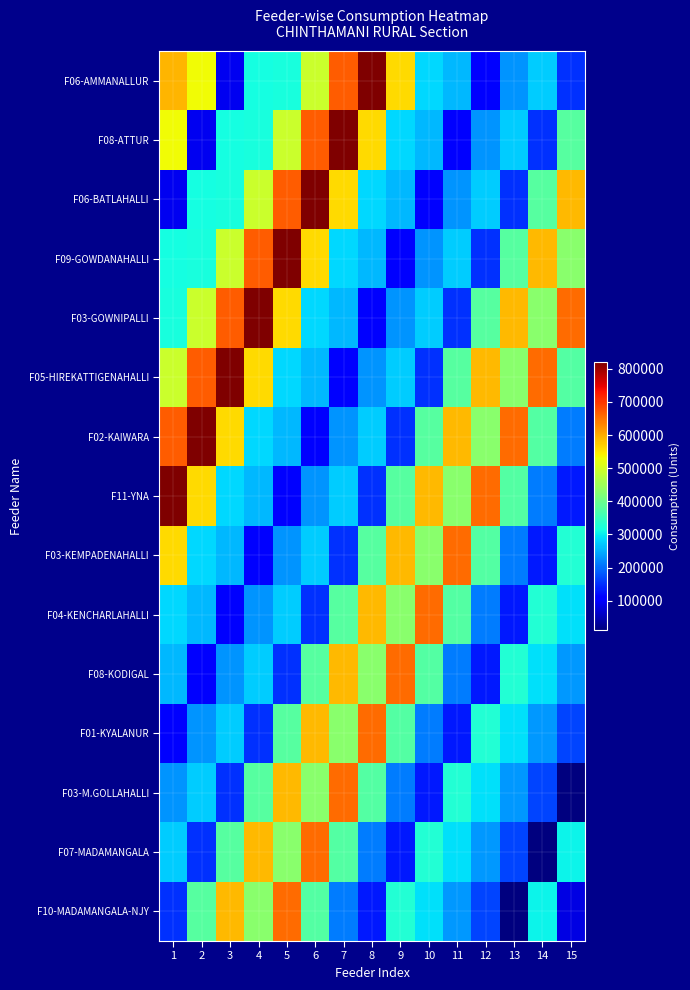

At how many categories does at least one series exceed 818068?

8